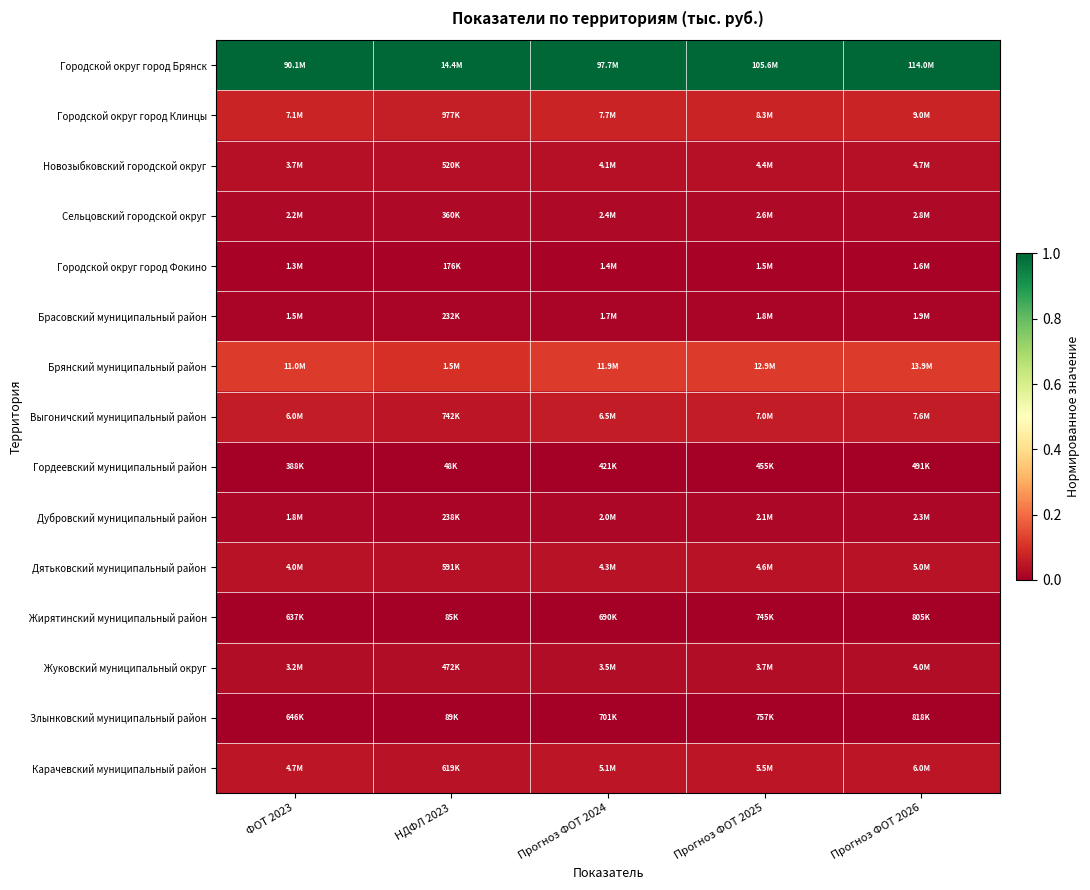

Reading left to right, extract all data points from this chart.

Городской округ город Брянск: ФОТ 2023=1.0	НДФЛ 2023=1.0	Прогноз ФОТ 2024=1.0	Прогноз ФОТ 2025=1.0	Прогноз ФОТ 2026=1.0
Городской округ город Клинцы: ФОТ 2023=0.1	НДФЛ 2023=0.1	Прогноз ФОТ 2024=0.1	Прогноз ФОТ 2025=0.1	Прогноз ФОТ 2026=0.1
Новозыбковский городской округ: ФОТ 2023=0.0	НДФЛ 2023=0.0	Прогноз ФОТ 2024=0.0	Прогноз ФОТ 2025=0.0	Прогноз ФОТ 2026=0.0
Сельцовский городской округ: ФОТ 2023=0.0	НДФЛ 2023=0.0	Прогноз ФОТ 2024=0.0	Прогноз ФОТ 2025=0.0	Прогноз ФОТ 2026=0.0
Городской округ город Фокино: ФОТ 2023=0.0	НДФЛ 2023=0.0	Прогноз ФОТ 2024=0.0	Прогноз ФОТ 2025=0.0	Прогноз ФОТ 2026=0.0
Брасовский муниципальный район: ФОТ 2023=0.0	НДФЛ 2023=0.0	Прогноз ФОТ 2024=0.0	Прогноз ФОТ 2025=0.0	Прогноз ФОТ 2026=0.0
Брянский муниципальный район: ФОТ 2023=0.1	НДФЛ 2023=0.1	Прогноз ФОТ 2024=0.1	Прогноз ФОТ 2025=0.1	Прогноз ФОТ 2026=0.1
Выгоничский муниципальный район: ФОТ 2023=0.1	НДФЛ 2023=0.0	Прогноз ФОТ 2024=0.1	Прогноз ФОТ 2025=0.1	Прогноз ФОТ 2026=0.1
Гордеевский муниципальный район: ФОТ 2023=0.0	НДФЛ 2023=0.0	Прогноз ФОТ 2024=0.0	Прогноз ФОТ 2025=0.0	Прогноз ФОТ 2026=0.0
Дубровский муниципальный район: ФОТ 2023=0.0	НДФЛ 2023=0.0	Прогноз ФОТ 2024=0.0	Прогноз ФОТ 2025=0.0	Прогноз ФОТ 2026=0.0
Дятьковский муниципальный район: ФОТ 2023=0.0	НДФЛ 2023=0.0	Прогноз ФОТ 2024=0.0	Прогноз ФОТ 2025=0.0	Прогноз ФОТ 2026=0.0
Жирятинский муниципальный район: ФОТ 2023=0.0	НДФЛ 2023=0.0	Прогноз ФОТ 2024=0.0	Прогноз ФОТ 2025=0.0	Прогноз ФОТ 2026=0.0
Жуковский муниципальный округ: ФОТ 2023=0.0	НДФЛ 2023=0.0	Прогноз ФОТ 2024=0.0	Прогноз ФОТ 2025=0.0	Прогноз ФОТ 2026=0.0
Злынковский муниципальный район: ФОТ 2023=0.0	НДФЛ 2023=0.0	Прогноз ФОТ 2024=0.0	Прогноз ФОТ 2025=0.0	Прогноз ФОТ 2026=0.0
Карачевский муниципальный район: ФОТ 2023=0.0	НДФЛ 2023=0.0	Прогноз ФОТ 2024=0.0	Прогноз ФОТ 2025=0.0	Прогноз ФОТ 2026=0.0